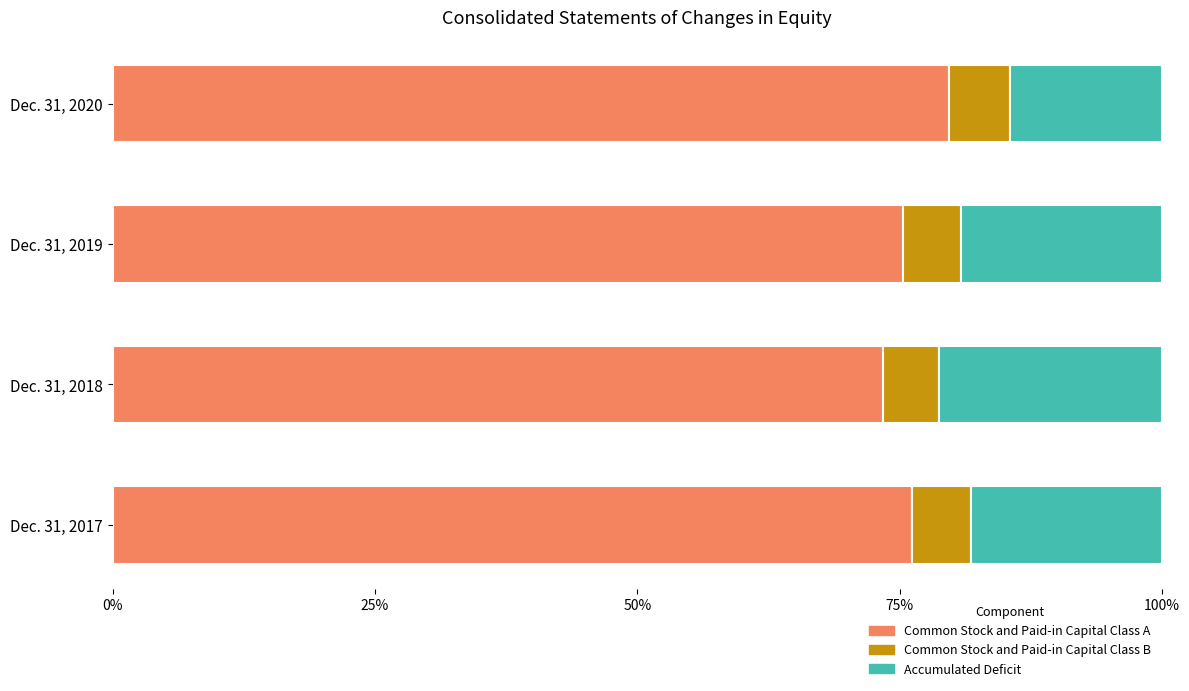

What is the total value across all series at Dec. 31, 2018?

100.0